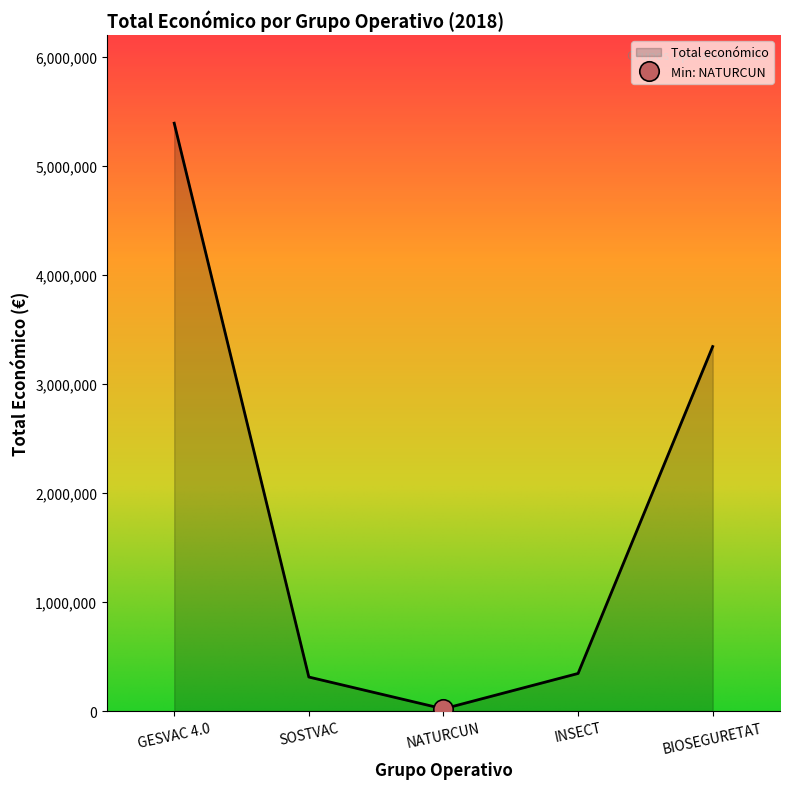

Reading left to right, what are all the values shown in this chart?

5390598	311553	19478	344243	3342252